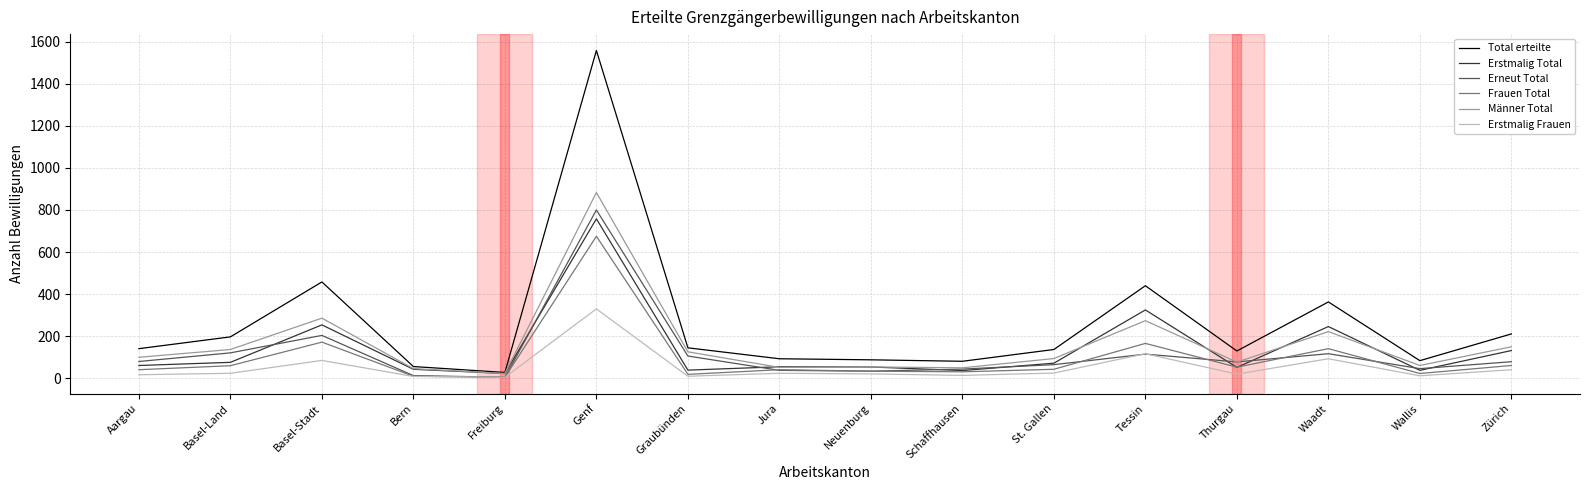

Between Graubünden and Tessin, which series saw the biggest shift?

Total erteilte